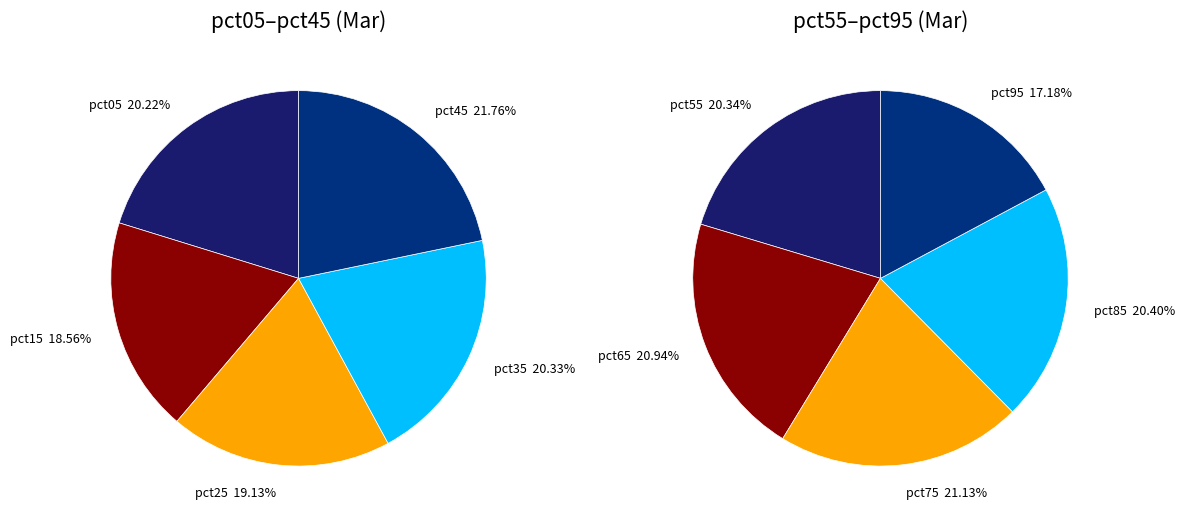

Which category has the smallest portion of the pie?

pct15